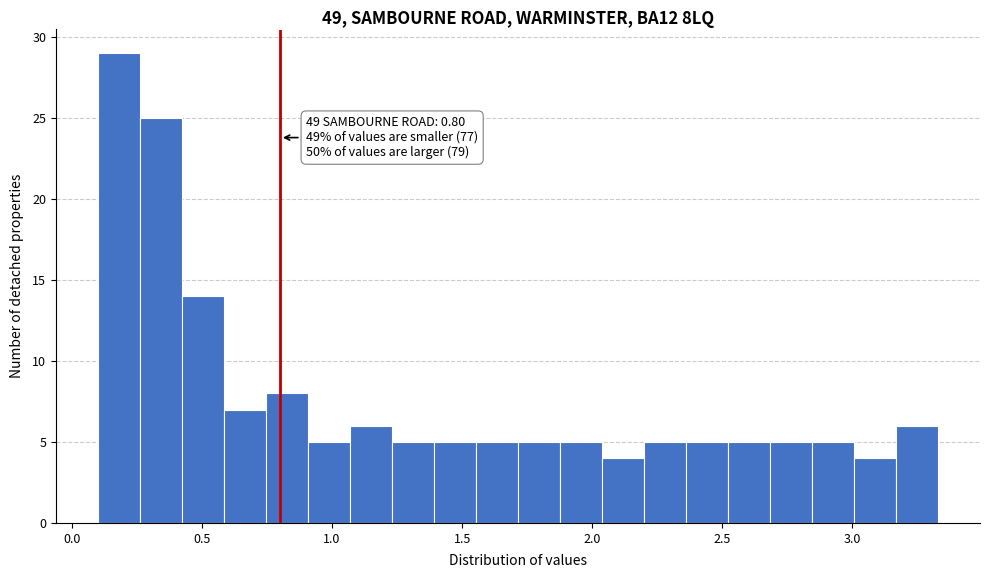

Around what value on the x-axis is the tallest bar? Give the approximate position of its centre, as read against the axis.

0.20